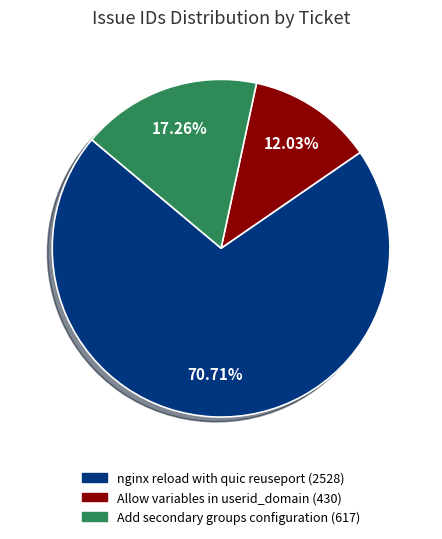

Approximately how many times larger is the value at Allow variables in userid_domain compared to nginx reload with quic reuseport?

0.2